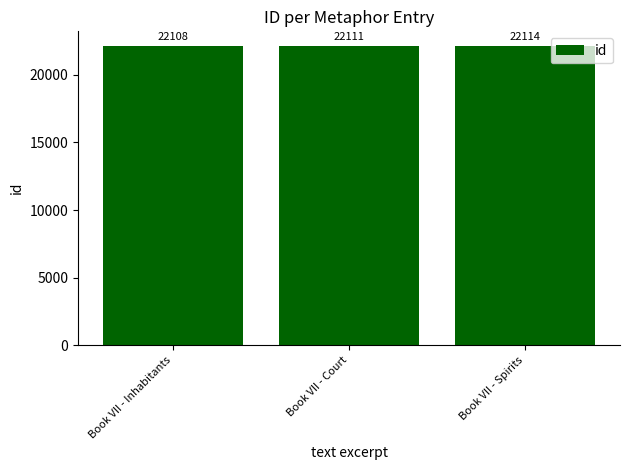

How many categories are shown in the chart?

3